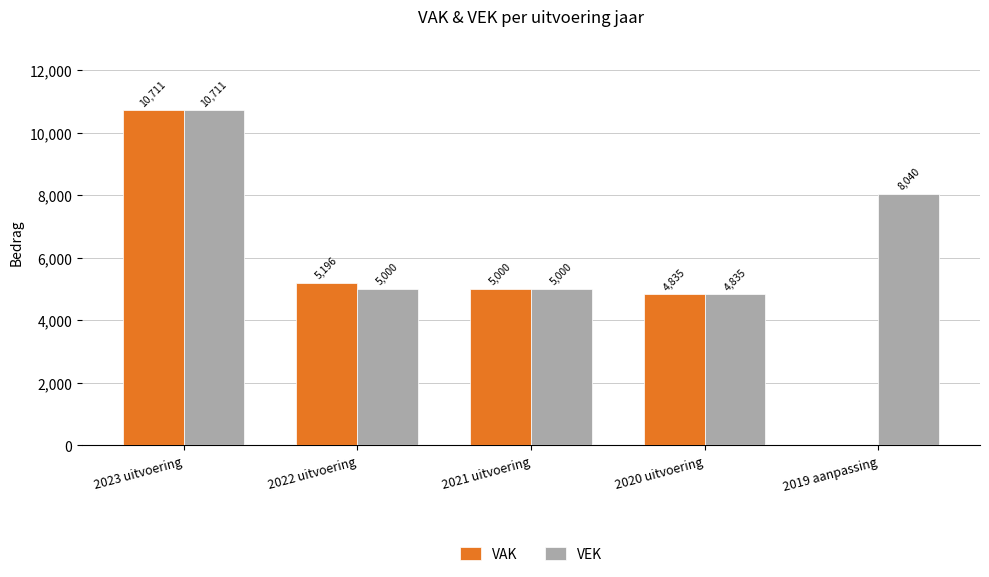

Between 2023 uitvoering and 2019 aanpassing, which series saw the biggest shift?

VAK